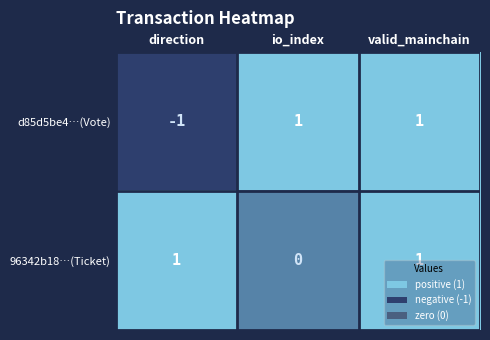

Which series has the largest range (max minus min)?

d85d5be4…(Vote)